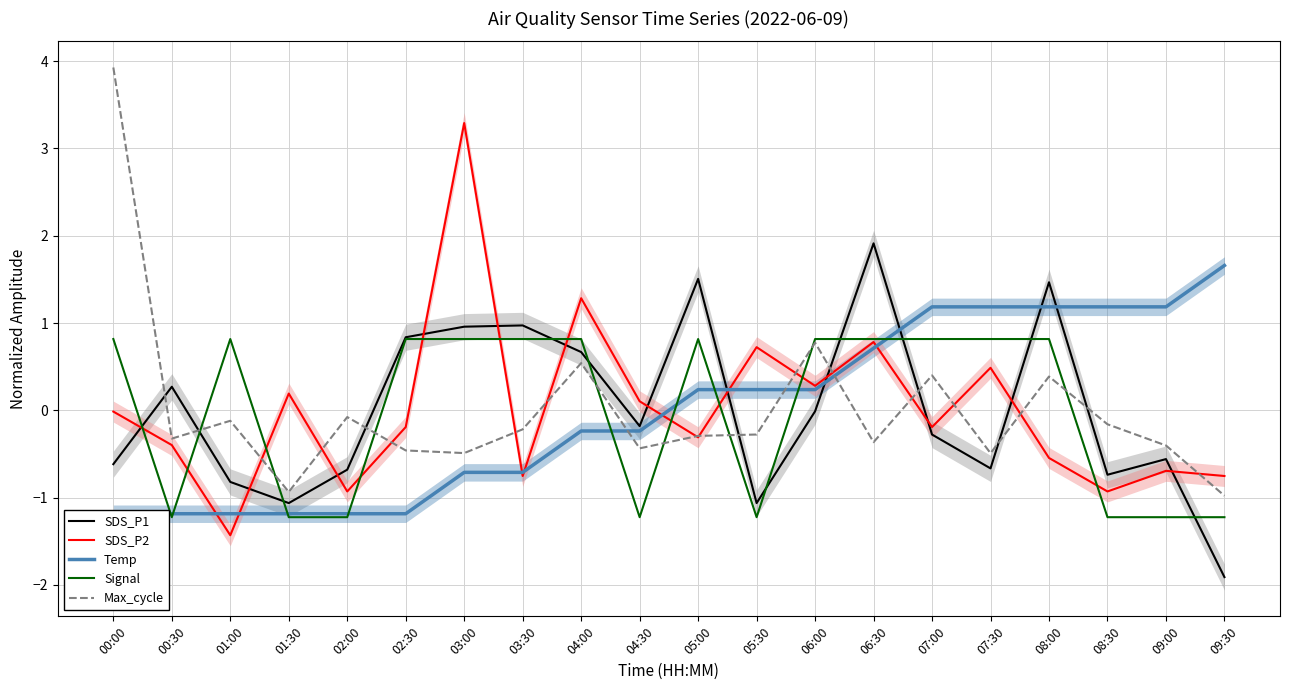

Is the value of Signal at 03:00 greater than the value of SDS_P1 at 01:00?

Yes